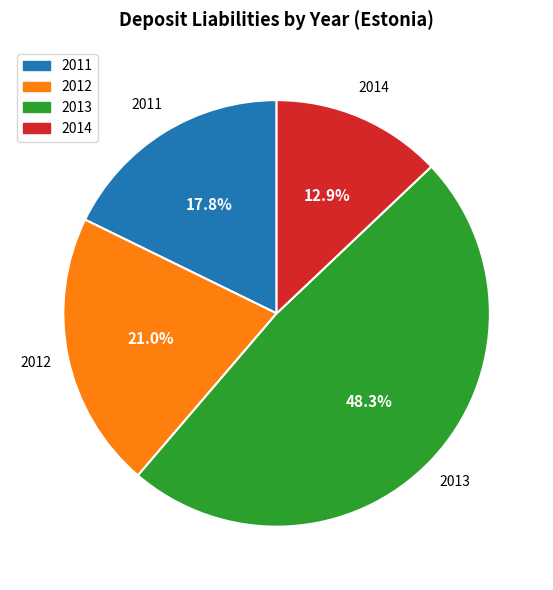

Rank the categories by value from lowest to highest.

2014, 2011, 2012, 2013